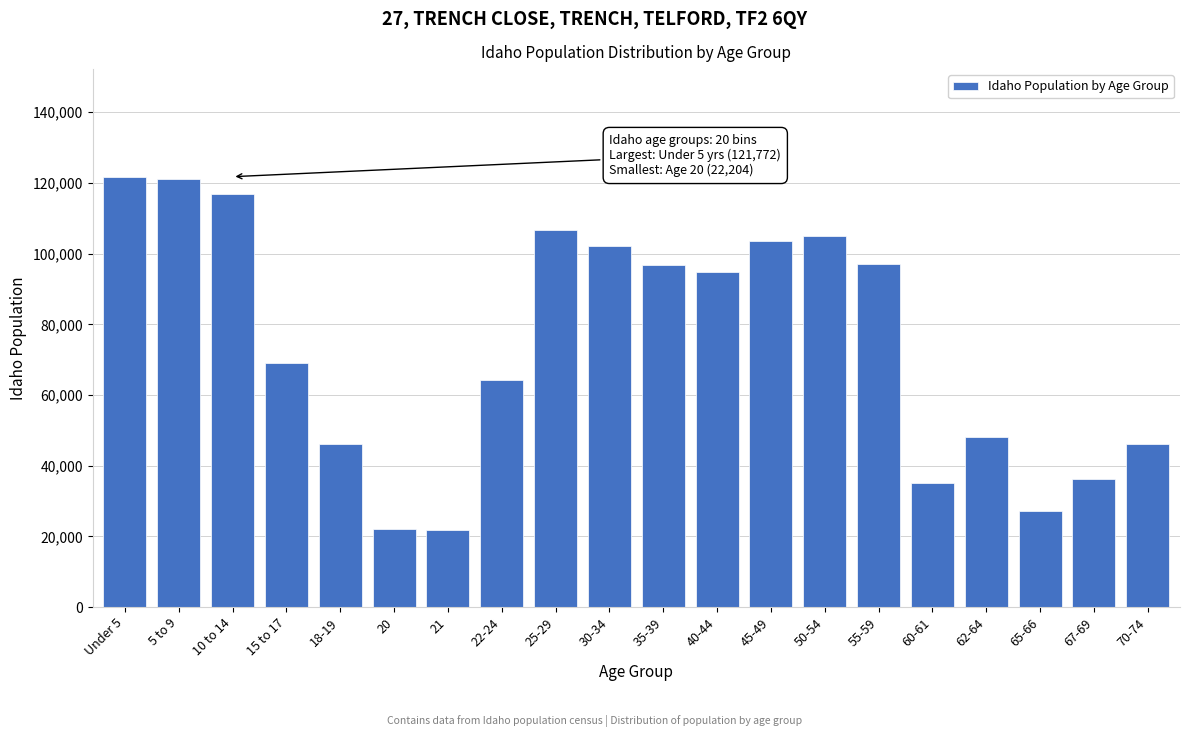

What is the label of the 2nd bar from the left?

5 to 9